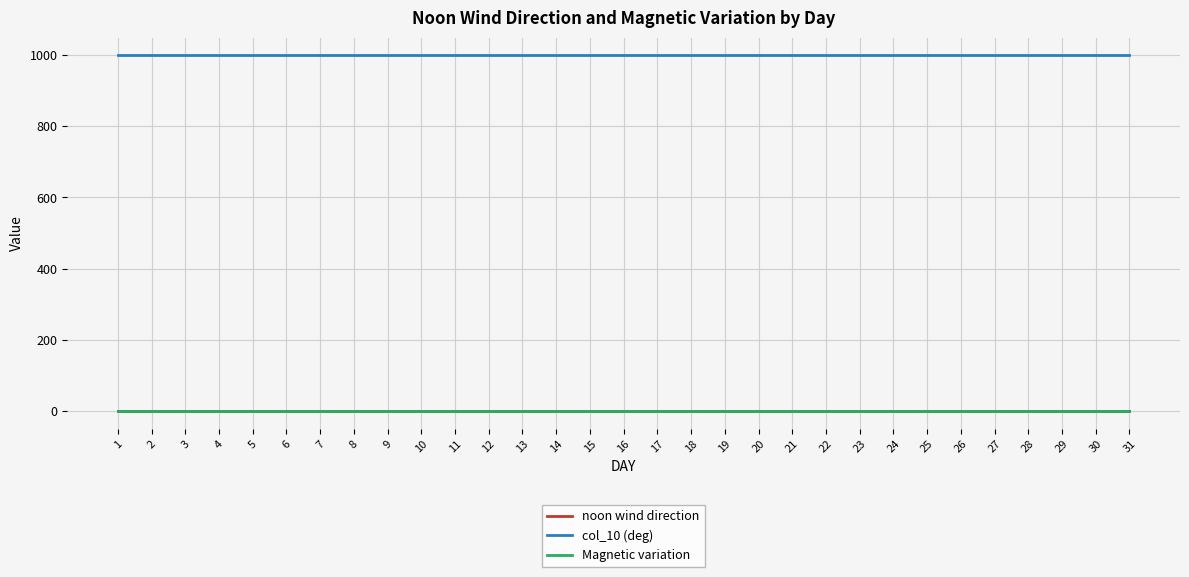

True or false: col_10 (deg) has a value of 1701 at 15.

False